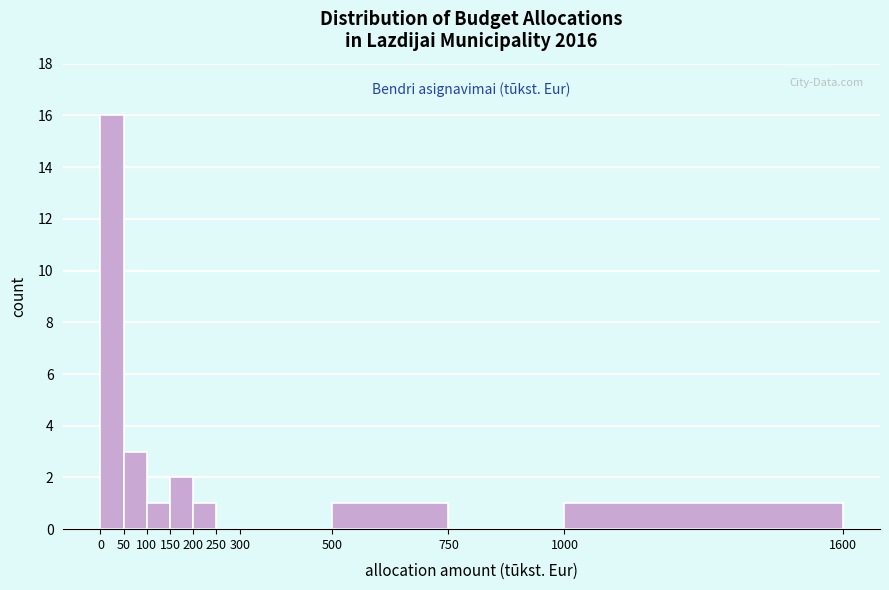

What is the height of the bar covering 50 to 100 on the x-axis? The values are not printed on the chart, so give them approximately, as read against the axis.

3